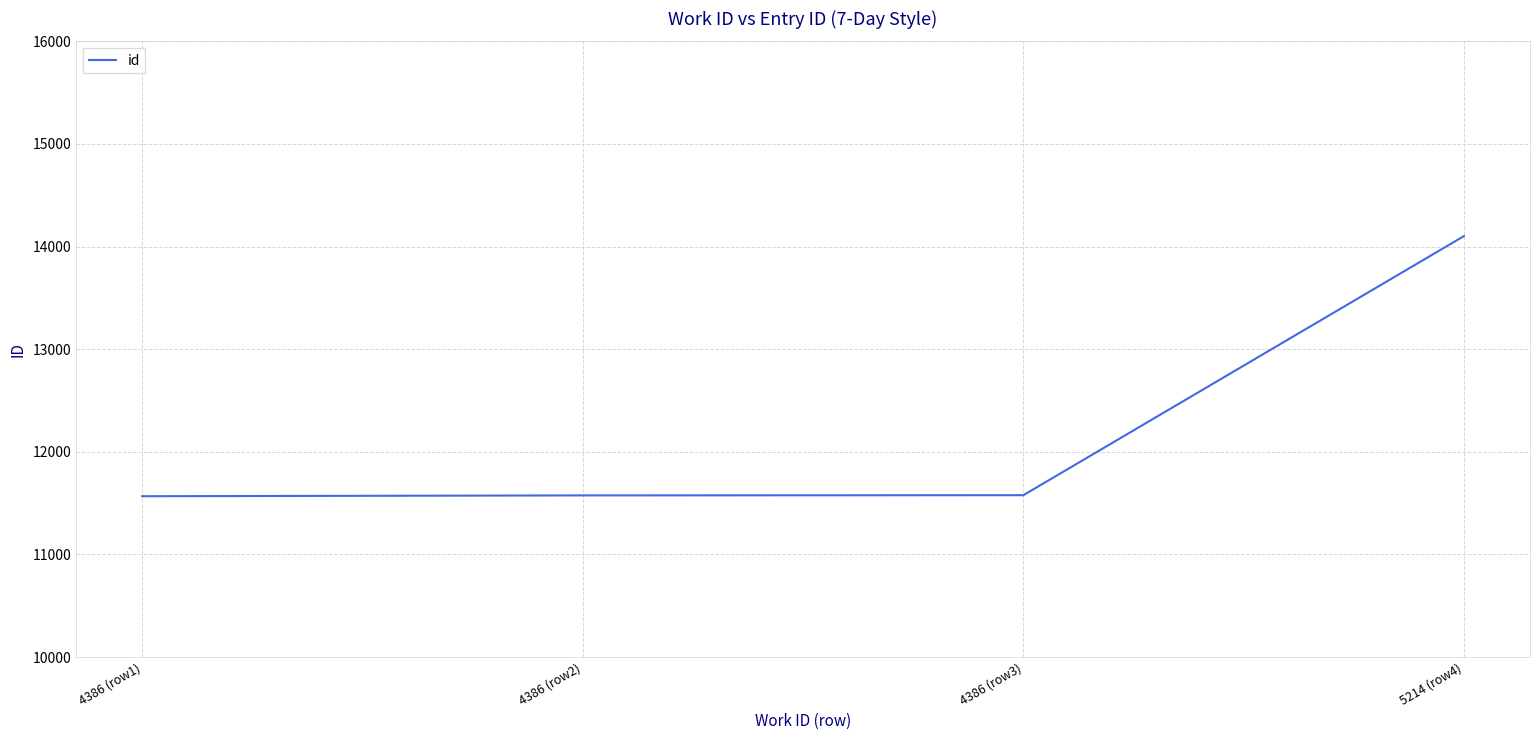

How many values are below 11577?

2